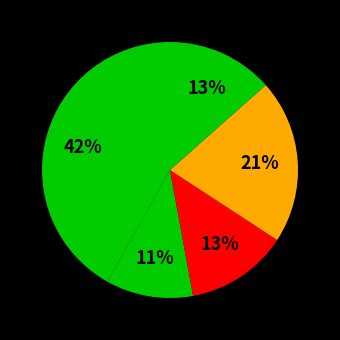

How many segments does this pie chart have?

5